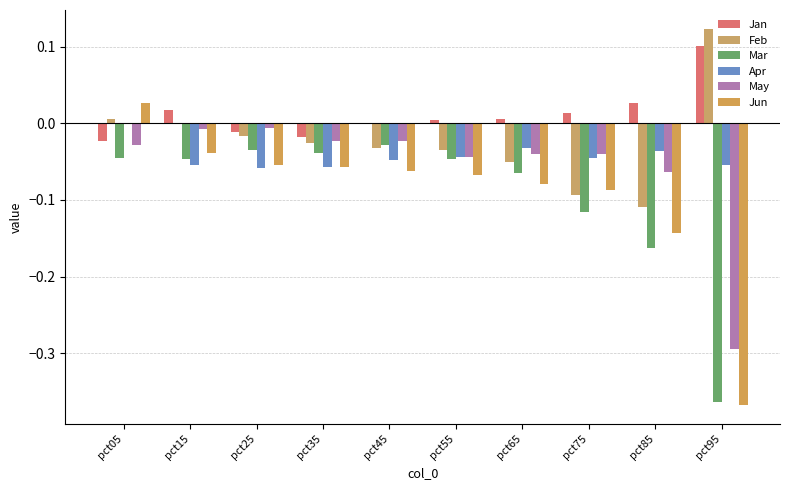

Reading left to right, transcribe all the data shown in this chart.

Jan: -0.0	0.0	-0.0	-0.0	-0.0	0.0	0.0	0.0	0.0	0.1
Feb: 0.0	0.0	-0.0	-0.0	-0.0	-0.0	-0.1	-0.1	-0.1	0.1
Mar: -0.0	-0.0	-0.0	-0.0	-0.0	-0.0	-0.1	-0.1	-0.2	-0.4
Apr: -0.0	-0.1	-0.1	-0.1	-0.0	-0.0	-0.0	-0.0	-0.0	-0.1
May: -0.0	-0.0	-0.0	-0.0	-0.0	-0.0	-0.0	-0.0	-0.1	-0.3
Jun: 0.0	-0.0	-0.1	-0.1	-0.1	-0.1	-0.1	-0.1	-0.1	-0.4